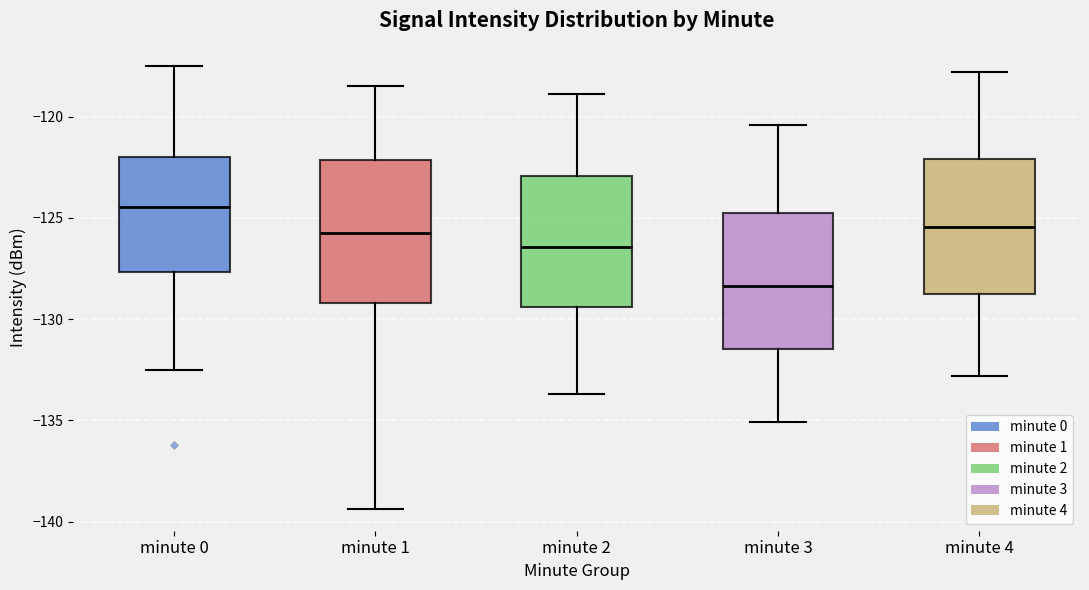

Reading left to right, transcribe this box plot: for each box, give where its median line is, the range the box spans, and where its two whiskers end, as read against the y-axis. The values are not printed on the chart, so give them approximately, as read against the axis.

minute 0: median -124.5, box -127.5 to -122.0, whiskers -132.5 to -117.5
minute 1: median -125.5, box -129.0 to -122.0, whiskers -139.5 to -118.5
minute 2: median -126.5, box -129.5 to -123.0, whiskers -133.5 to -119.0
minute 3: median -128.5, box -131.5 to -125.0, whiskers -135.0 to -120.5
minute 4: median -125.5, box -128.5 to -122.0, whiskers -133.0 to -118.0